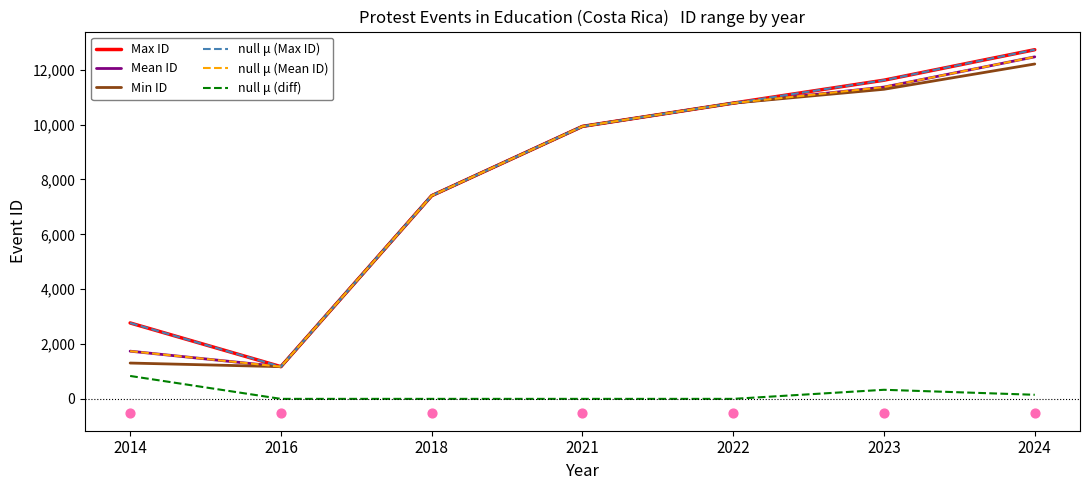

What are all the series names shown in the legend?

Max ID, Mean ID, Min ID, null μ (Max ID), null μ (Mean ID), null μ (diff)